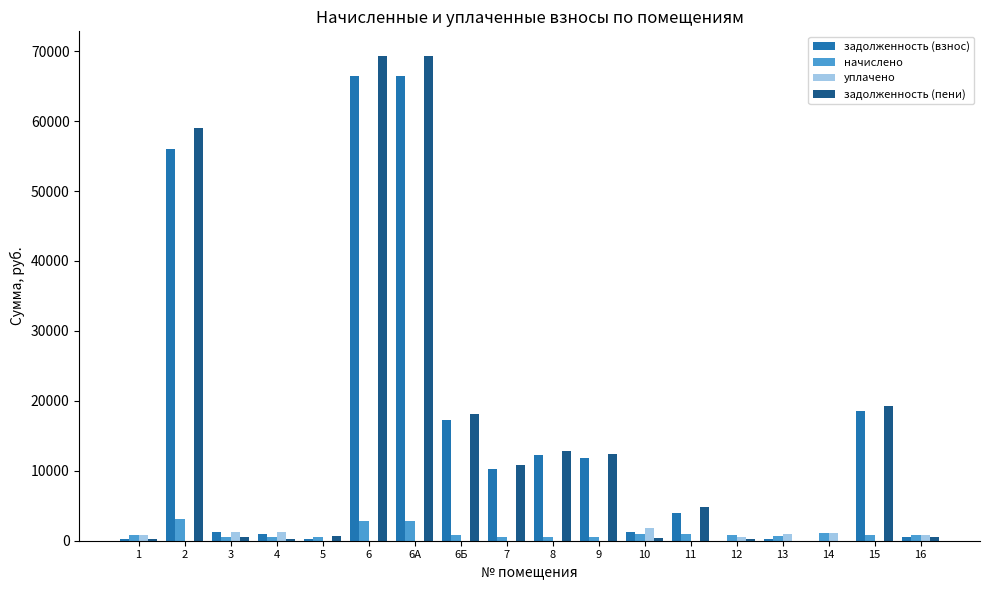

What is the maximum value shown in the chart?

69365.4